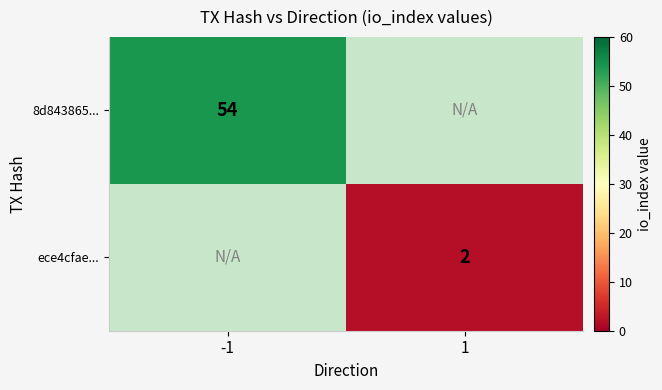

True or false: ece4cfae... has a value of 1 at 1.

False